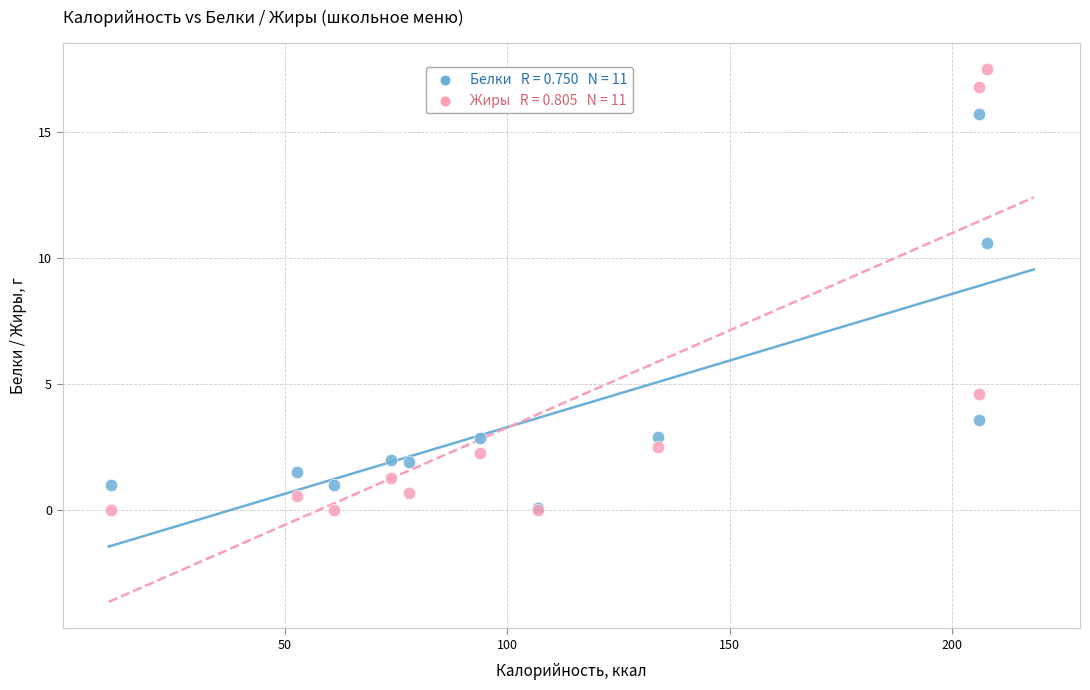

Across all series, what Y value is closest to 8?

10.6